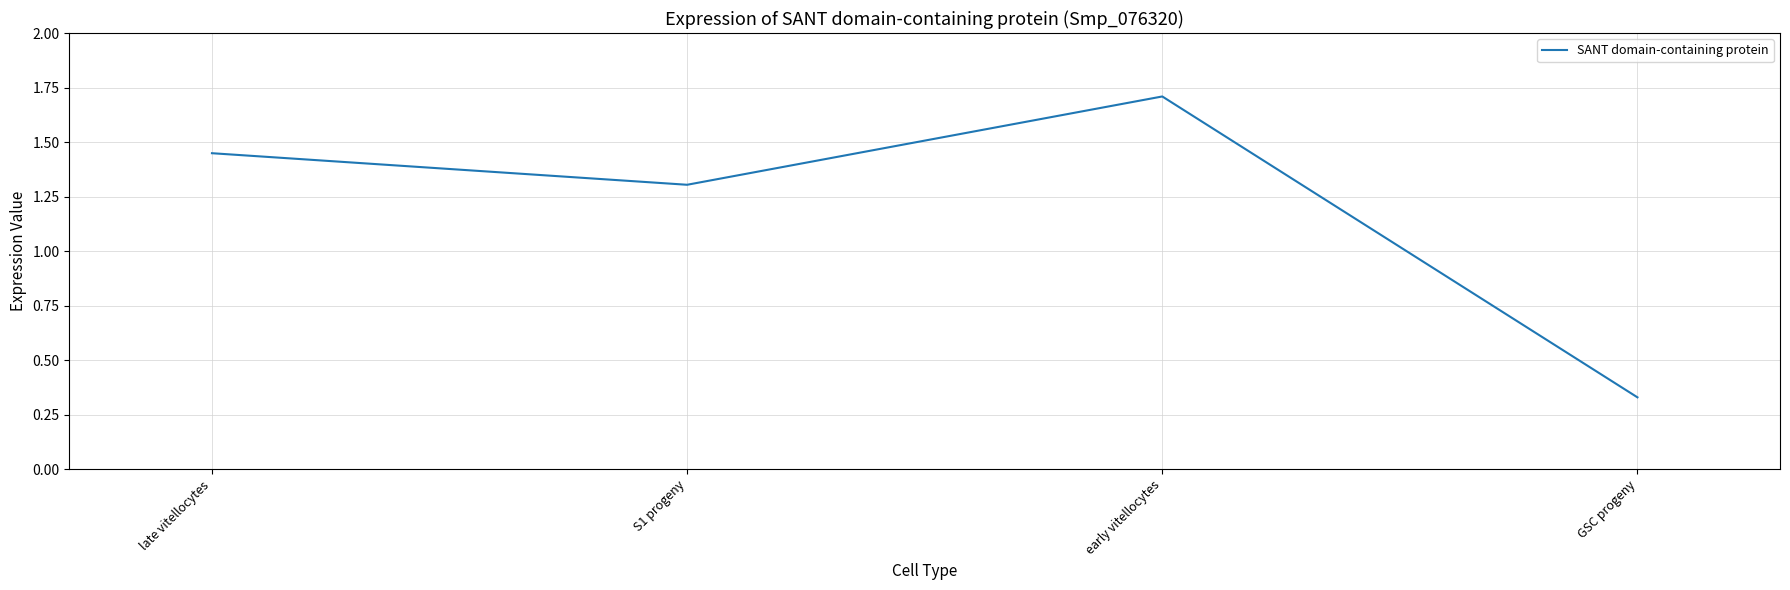

What is the change in value from early vitellocytes to GSC progeny?

-1.4